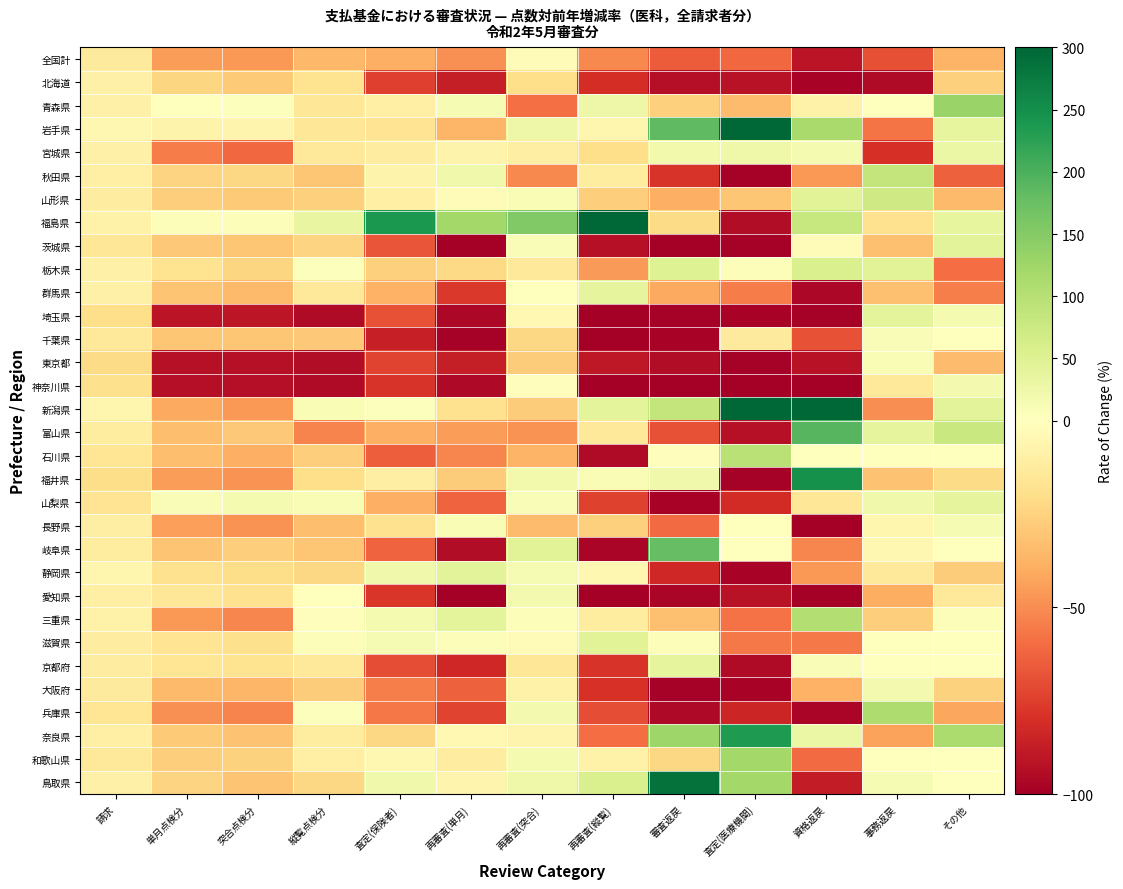

Reading left to right, what are all the values shown in this chart?

全国計: 請求=-13.2	単月点検分=-44.9	突合点検分=-46.5	縦覧点検分=-35.7	査定(保険者)=-39.0	再審査(単月)=-49.0	再審査(突合)=-2.6	再審査(縦覧)=-51.3	審査返戻=-65.5	査定(医療機関)=-61.0	資格返戻=-91.3	事務返戻=-68.8	その他=-37.4
北海道: 請求=-8.7	単月点検分=-24.2	突合点検分=-28.5	縦覧点検分=-17.5	査定(保険者)=-74.7	再審査(単月)=-87.1	再審査(突合)=-20.1	再審査(縦覧)=-80.6	審査返戻=-93.5	査定(医療機関)=-91.7	資格返戻=-98.3	事務返戻=-94.8	その他=-26.2
青森県: 請求=-8.7	単月点検分=0.8	突合点検分=3.7	縦覧点検分=-15.0	査定(保険者)=-9.7	再審査(単月)=12.8	再審査(突合)=-59.0	再審査(縦覧)=26.3	審査返戻=-26.1	査定(医療機関)=-33.8	資格返戻=-8.5	事務返戻=1.0	その他=130.0
岩手県: 請求=-5.5	単月点検分=-7.2	突合点検分=-6.4	縦覧点検分=-15.4	査定(保険者)=-16.5	再審査(単月)=-36.1	再審査(突合)=27.2	再審査(縦覧)=-5.7	審査返戻=184.8	査定(医療機関)=338.2	資格返戻=115.4	事務返戻=-57.7	その他=35.2
宮城県: 請求=-9.0	単月点検分=-54.8	突合点検分=-61.0	縦覧点検分=-14.2	査定(保険者)=-11.7	再審査(単月)=-7.4	再審査(突合)=-10.3	再審査(縦覧)=-19.8	審査返戻=19.9	査定(医療機関)=24.0	資格返戻=16.4	事務返戻=-80.2	その他=29.3
秋田県: 請求=-9.4	単月点検分=-24.7	突合点検分=-23.1	縦覧点検分=-30.0	査定(保険者)=-7.5	再審査(単月)=22.8	再審査(突合)=-51.4	再審査(縦覧)=-11.8	審査返戻=-78.6	査定(医療機関)=-98.9	資格返戻=-46.5	事務返戻=84.9	その他=-64.1
山形県: 請求=-11.5	単月点検分=-26.9	突合点検分=-28.4	縦覧点検分=-26.0	査定(保険者)=-9.7	再審査(単月)=-1.7	再審査(突合)=11.4	再審査(縦覧)=-26.8	審査返戻=-38.6	査定(医療機関)=-30.4	資格返戻=45.9	事務返戻=72.0	その他=-34.6
福島県: 請求=-8.4	単月点検分=6.5	突合点検分=6.7	縦覧点検分=32.8	査定(保険者)=237.9	再審査(単月)=119.9	再審査(突合)=153.3	再審査(縦覧)=448.7	審査返戻=-21.8	査定(医療機関)=-94.5	資格返戻=82.0	事務返戻=-18.6	その他=36.0
茨城県: 請求=-15.6	単月点検分=-29.3	突合点検分=-29.9	縦覧点検分=-24.2	査定(保険者)=-67.8	再審査(単月)=-99.6	再審査(突合)=8.2	再審査(縦覧)=-92.4	審査返戻=-99.3	査定(医療機関)=-99.1	資格返戻=-2.9	事務返戻=-32.2	その他=42.3
栃木県: 請求=-9.3	単月点検分=-17.6	突合点検分=-24.0	縦覧点検分=3.4	査定(保険者)=-26.3	再審査(単月)=-22.4	再審査(突合)=-14.5	再審査(縦覧)=-45.9	審査返戻=50.7	査定(医療機関)=5.2	資格返戻=57.6	事務返戻=44.6	その他=-59.7
群馬県: 請求=-8.7	単月点検分=-30.9	突合点検分=-34.9	縦覧点検分=-14.8	査定(保険者)=-37.5	再審査(単月)=-77.2	再審査(突合)=-0.8	再審査(縦覧)=39.6	審査返戻=-41.2	査定(医療機関)=-55.0	資格返戻=-96.4	事務返戻=-32.6	その他=-54.1
埼玉県: 請求=-19.6	単月点検分=-90.6	突合点検分=-90.4	縦覧点検分=-95.1	査定(保険者)=-68.1	再審査(単月)=-96.3	再審査(突合)=-4.6	再審査(縦覧)=-99.4	審査返戻=-98.7	査定(医療機関)=-98.1	資格返戻=-99.0	事務返戻=41.3	その他=15.0
千葉県: 請求=-14.2	単月点検分=-30.0	突合点検分=-30.2	縦覧点検分=-29.7	査定(保険者)=-86.3	再審査(単月)=-98.9	再審査(突合)=-23.3	再審査(縦覧)=-99.8	審査返戻=-97.9	査定(医療機関)=-13.2	資格返戻=-68.2	事務返戻=9.1	その他=0.0
東京都: 請求=-21.8	単月点検分=-92.7	突合点検分=-92.3	縦覧点検分=-94.0	査定(保険者)=-73.2	再審査(単月)=-87.1	再審査(突合)=-27.6	再審査(縦覧)=-89.8	審査返戻=-94.2	査定(医療機関)=-98.8	資格返戻=-91.5	事務返戻=10.1	その他=-33.8
神奈川県: 請求=-19.1	単月点検分=-93.5	突合点検分=-93.5	縦覧点検分=-95.1	査定(保険者)=-78.2	再審査(単月)=-95.9	再審査(突合)=-1.1	再審査(縦覧)=-99.8	審査返戻=-99.8	査定(医療機関)=-99.6	資格返戻=-100.0	事務返戻=-13.4	その他=17.9
新潟県: 請求=-6.2	単月点検分=-41.1	突合点検分=-46.7	縦覧点検分=10.8	査定(保険者)=2.4	再審査(単月)=-18.6	再審査(突合)=-27.6	再審査(縦覧)=40.5	審査返戻=84.5	査定(医療機関)=297.8	資格返戻=430.3	事務返戻=-49.6	その他=43.5
富山県: 請求=-11.8	単月点検分=-33.2	突合点検分=-29.5	縦覧点検分=-52.4	査定(保険者)=-38.9	再審査(単月)=-44.7	再審査(突合)=-48.4	再審査(縦覧)=-13.7	審査返戻=-68.0	査定(医療機関)=-92.9	資格返戻=191.1	事務返戻=39.5	その他=77.8
石川県: 請求=-16.1	単月点検分=-33.4	突合点検分=-38.4	縦覧点検分=-26.6	査定(保険者)=-64.3	再審査(単月)=-51.6	再審査(突合)=-37.2	再審査(縦覧)=-94.6	審査返戻=-0.9	査定(医療機関)=96.2	資格返戻=0.1	事務返戻=0.0	その他=0.0
福井県: 請求=-20.6	単月点検分=-45.2	突合点検分=-48.1	縦覧点検分=-20.1	査定(保険者)=-10.4	再審査(単月)=-27.8	再審査(突合)=19.0	再審査(縦覧)=9.4	審査返戻=22.8	査定(医療機関)=-99.0	資格返戻=247.5	事務返戻=-31.5	その他=-21.6
山梨県: 請求=-16.5	単月点検分=9.3	突合点検分=15.7	縦覧点検分=9.7	査定(保険者)=-38.5	再審査(単月)=-62.9	再審査(突合)=8.2	再審査(縦覧)=-73.8	審査返戻=-97.9	査定(医療機関)=-81.8	資格返戻=-15.2	事務返戻=23.4	その他=38.0
長野県: 請求=-10.3	単月点検分=-43.9	突合点検分=-48.4	縦覧点検分=-33.5	査定(保険者)=-18.0	再審査(単月)=11.5	再審査(突合)=-33.9	再審査(縦覧)=-26.0	審査返戻=-60.3	査定(医療機関)=2.2	資格返戻=-99.8	事務返戻=-5.6	その他=12.0
岐阜県: 請求=-12.0	単月点検分=-30.7	突合点検分=-27.0	縦覧点検分=-30.1	査定(保険者)=-63.2	再審査(単月)=-93.9	再審査(突合)=46.6	再審査(縦覧)=-97.2	審査返戻=180.1	査定(医療機関)=0.3	資格返戻=-51.7	事務返戻=-5.1	その他=0.0
静岡県: 請求=-6.1	単月点検分=-18.6	突合点検分=-20.5	縦覧点検分=-23.4	査定(保険者)=22.8	再審査(単月)=42.4	再審査(突合)=12.5	再審査(縦覧)=-5.4	審査返戻=-83.5	査定(医療機関)=-98.4	資格返戻=-46.7	事務返戻=-13.4	その他=-27.5
愛知県: 請求=-9.4	単月点検分=-15.4	突合点検分=-18.7	縦覧点検分=1.4	査定(保険者)=-77.4	再審査(単月)=-99.4	再審査(突合)=17.1	再審査(縦覧)=-99.9	審査返戻=-97.0	査定(医療機関)=-92.1	資格返戻=-100.0	事務返戻=-39.3	その他=-13.7
三重県: 請求=-8.1	単月点検分=-46.2	突合点検分=-52.0	縦覧点検分=-0.9	査定(保険者)=14.3	再審査(単月)=41.3	再審査(突合)=5.2	再審査(縦覧)=-12.1	審査返戻=-32.1	査定(医療機関)=-57.9	資格返戻=103.8	事務返戻=-27.0	その他=6.0
滋賀県: 請求=-11.7	単月点検分=-16.5	突合点検分=-18.8	縦覧点検分=6.2	査定(保険者)=13.7	再審査(単月)=6.5	再審査(突合)=-2.6	再審査(縦覧)=45.9	審査返戻=6.9	査定(医療機関)=-56.0	資格返戻=-56.0	事務返戻=0.0	その他=0.0
京都府: 請求=-11.1	単月点検分=-16.1	突合点検分=-17.9	縦覧点検分=-14.1	査定(保険者)=-70.1	再審査(単月)=-83.1	再審査(突合)=-14.9	再審査(縦覧)=-78.3	審査返戻=38.4	査定(医療機関)=-95.2	資格返戻=7.0	事務返戻=0.0	その他=0.0
大阪府: 請求=-12.7	単月点検分=-34.8	突合点検分=-36.1	縦覧点検分=-27.6	査定(保険者)=-54.3	再審査(単月)=-63.4	再審査(突合)=-7.9	再審査(縦覧)=-79.1	審査返戻=-99.0	査定(医療機関)=-98.4	資格返戻=-37.8	事務返戻=18.7	その他=-25.1
兵庫県: 請求=-15.8	単月点検分=-49.1	突合点検分=-52.8	縦覧点検分=3.3	査定(保険者)=-56.4	再審査(単月)=-72.7	再審査(突合)=16.7	再審査(縦覧)=-69.7	審査返戻=-96.0	査定(医療機関)=-84.2	資格返戻=-97.3	事務返戻=108.1	その他=-42.2
奈良県: 請求=-9.5	単月点検分=-28.8	突合点検分=-31.9	縦覧点検分=-12.2	査定(保険者)=-22.9	再審査(単月)=-4.2	再審査(突合)=-6.7	再審査(縦覧)=-59.5	審査返戻=124.9	査定(医療機関)=235.2	資格返戻=29.1	事務返戻=-43.5	その他=110.5
和歌山県: 請求=-13.4	単月点検分=-27.2	突合点検分=-25.7	縦覧点検分=-10.0	査定(保険者)=-4.8	再審査(単月)=-11.1	再審査(突合)=14.5	再審査(縦覧)=-8.4	審査返戻=-23.1	査定(医療機関)=119.6	資格返戻=-60.9	事務返戻=0.0	その他=0.0
鳥取県: 請求=-8.9	単月点検分=-24.4	突合点検分=-30.9	縦覧点検分=-23.1	査定(保険者)=21.9	再審査(単月)=-6.5	再審査(突合)=23.7	再審査(縦覧)=56.6	審査返戻=287.5	査定(医療機関)=120.3	資格返戻=-87.8	事務返戻=12.1	その他=0.0